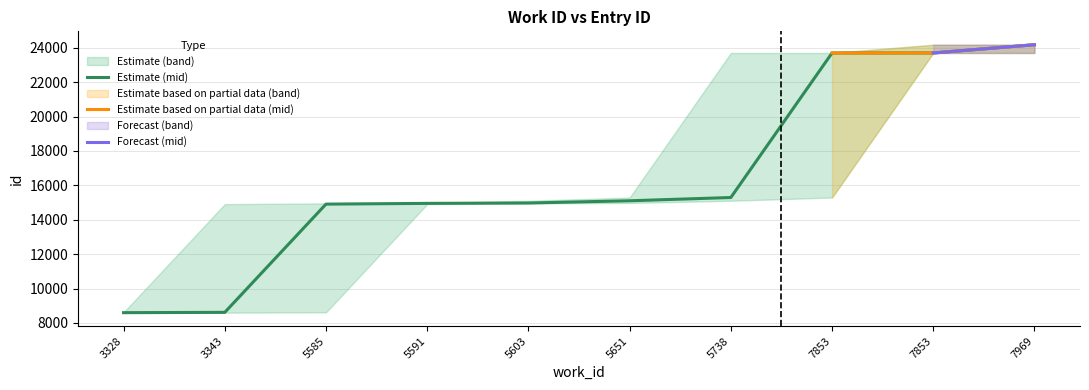

Is it true that id_upper equals 4980 at 5603?

False